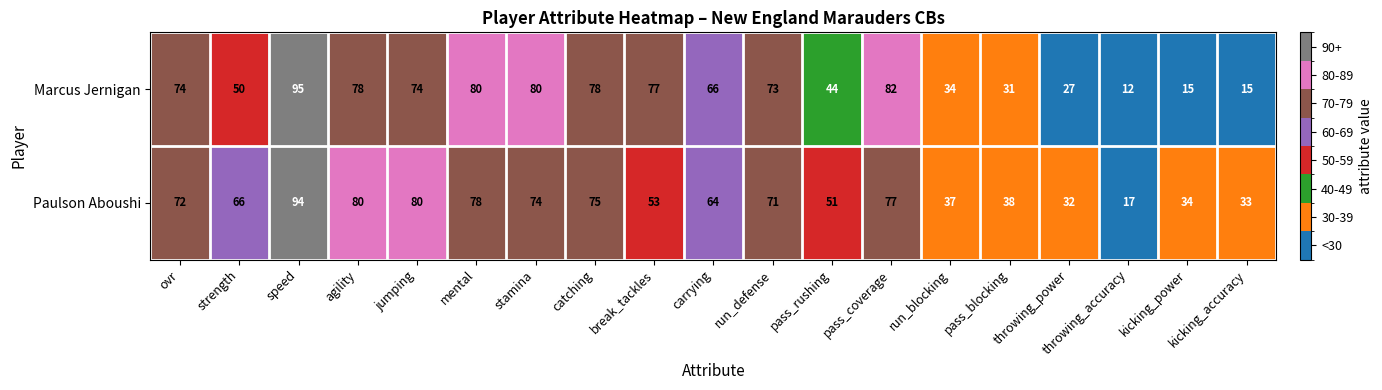

What is the approximate value of Paulson Aboushi at carrying, to the nearest 5?

65